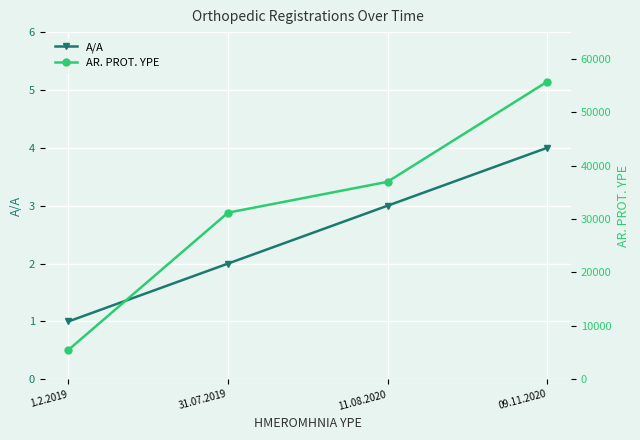

Reading left to right, extract all data points from this chart.

A/A: 1.2.2019=1	31.07.2019=2	11.08.2020=3	09.11.2020=4
AR. PROT. YPE: 1.2.2019=5516	31.07.2019=31198	11.08.2020=36974	09.11.2020=55701